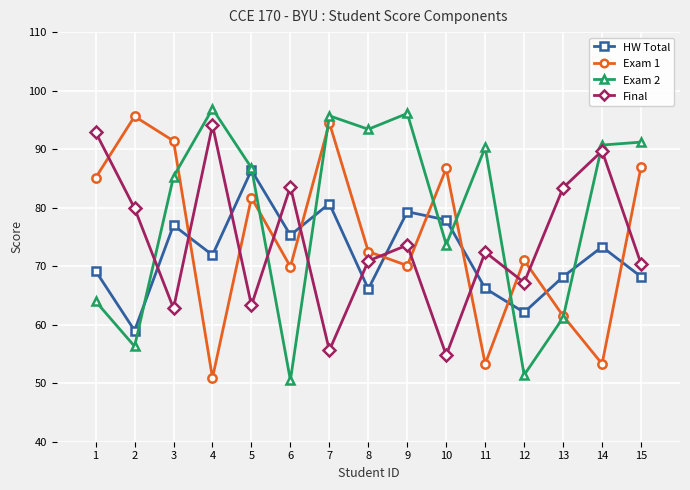

How many data points in Final are above 72?

8